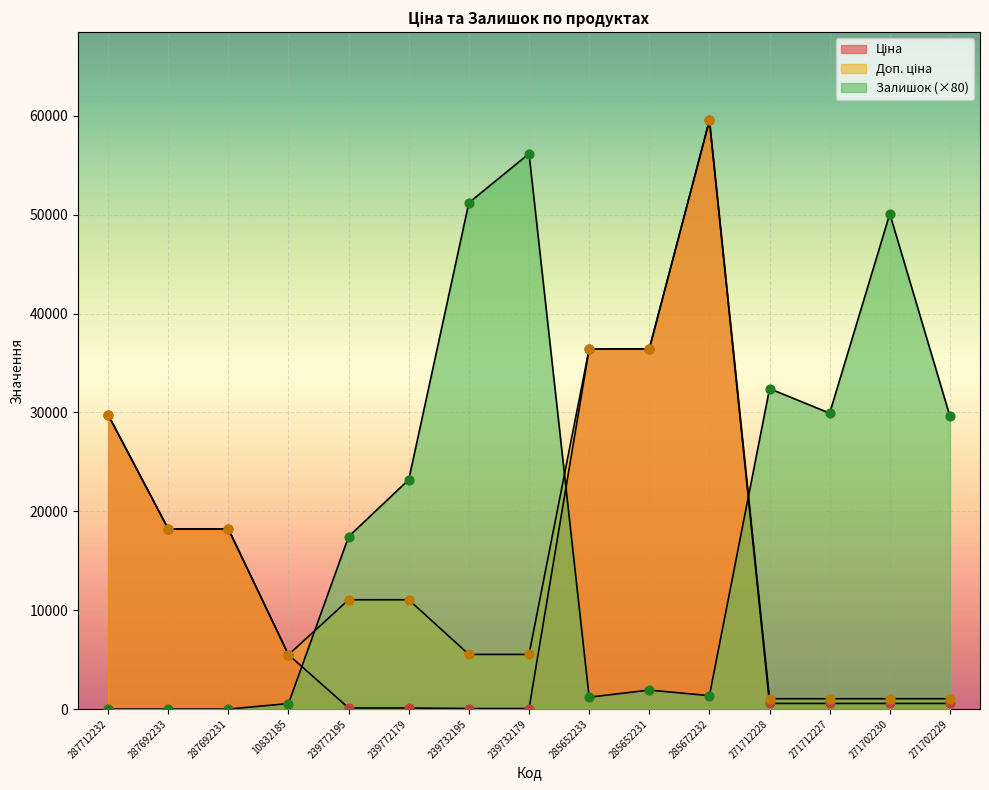

What is the total value across all series at 285652231?

74768.1